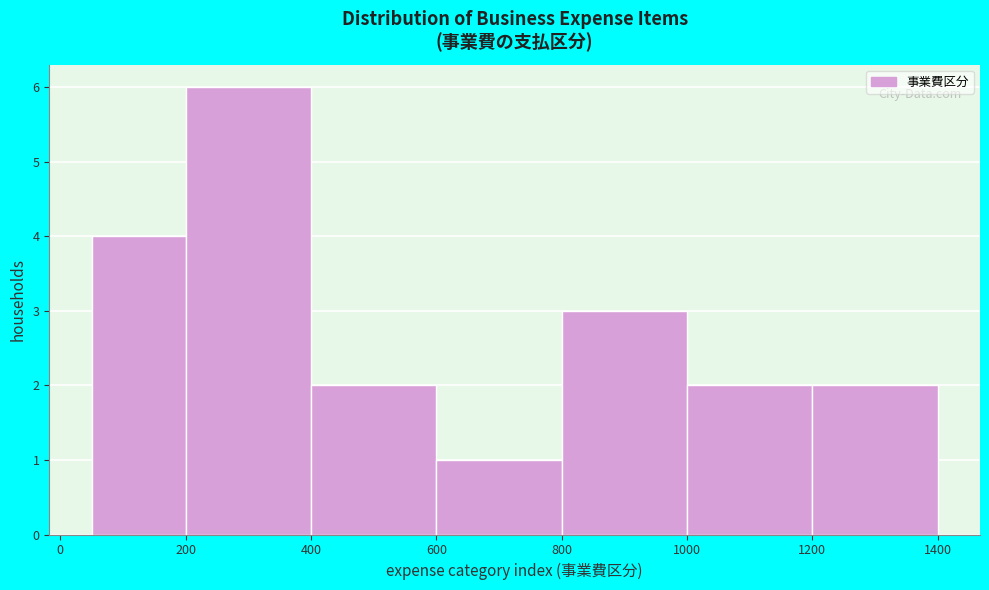

Which range on the x-axis has the tallest bar?

200 to 400